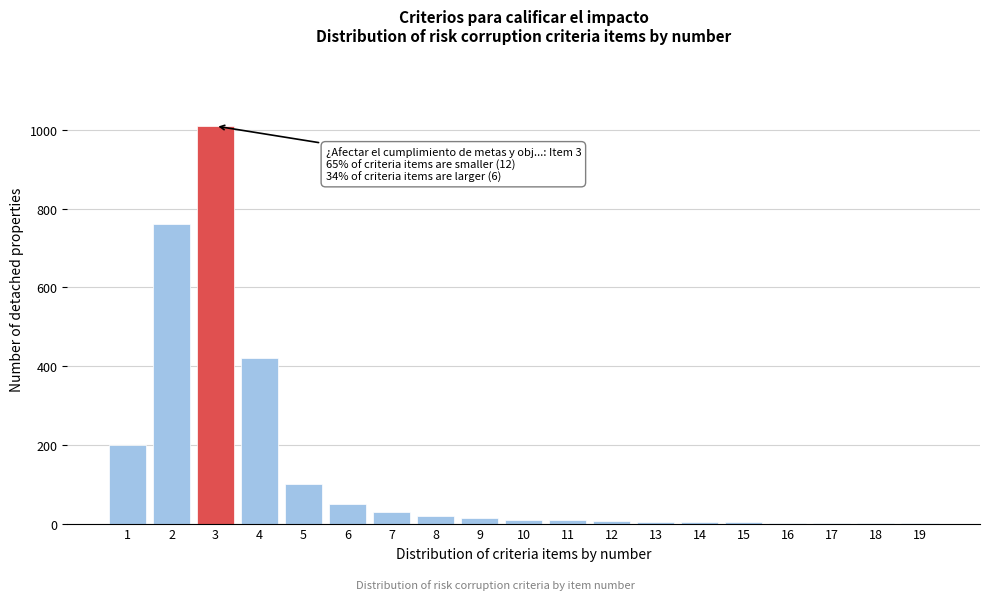

What is the maximum value shown in the chart?

1010